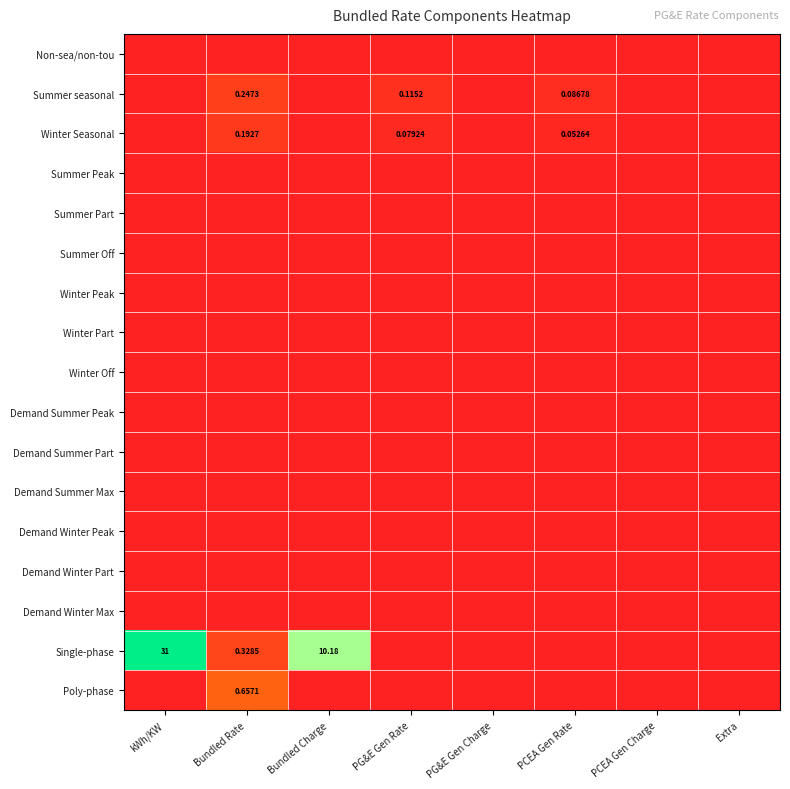

At how many categories does at least one series exceed 1?

2